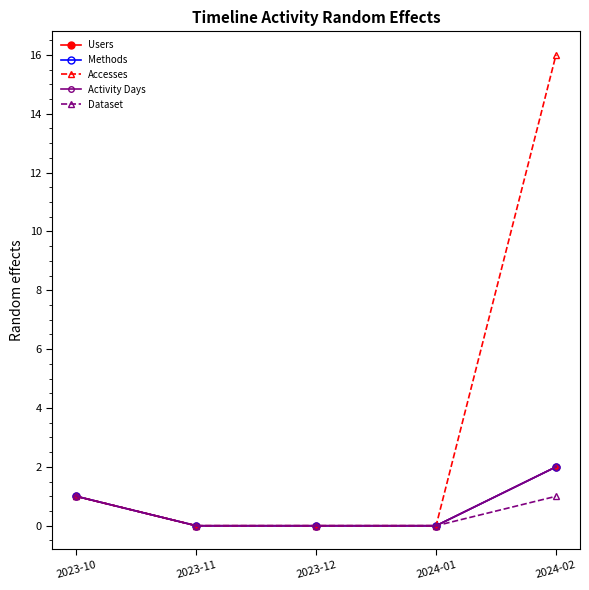

Which category has the lowest value in the Users series?

2023-11